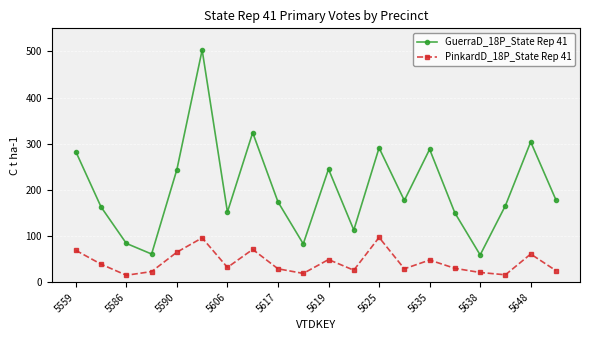

True or false: GuerraD_18P_State Rep 41 and PinkardD_18P_State Rep 41 cross at least once.

False